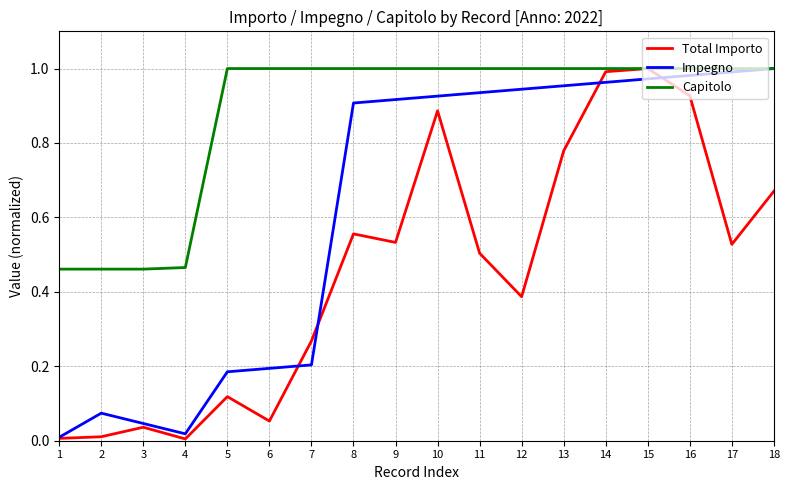

Which series changed the most between 13 and 17?

Total Importo